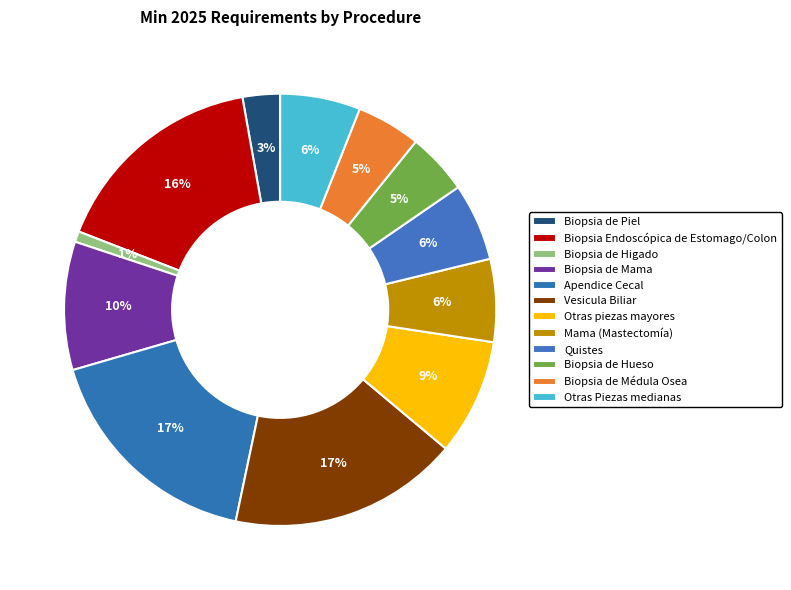

Between Otras Piezas medianas and Biopsia de Piel, which is larger?

Otras Piezas medianas